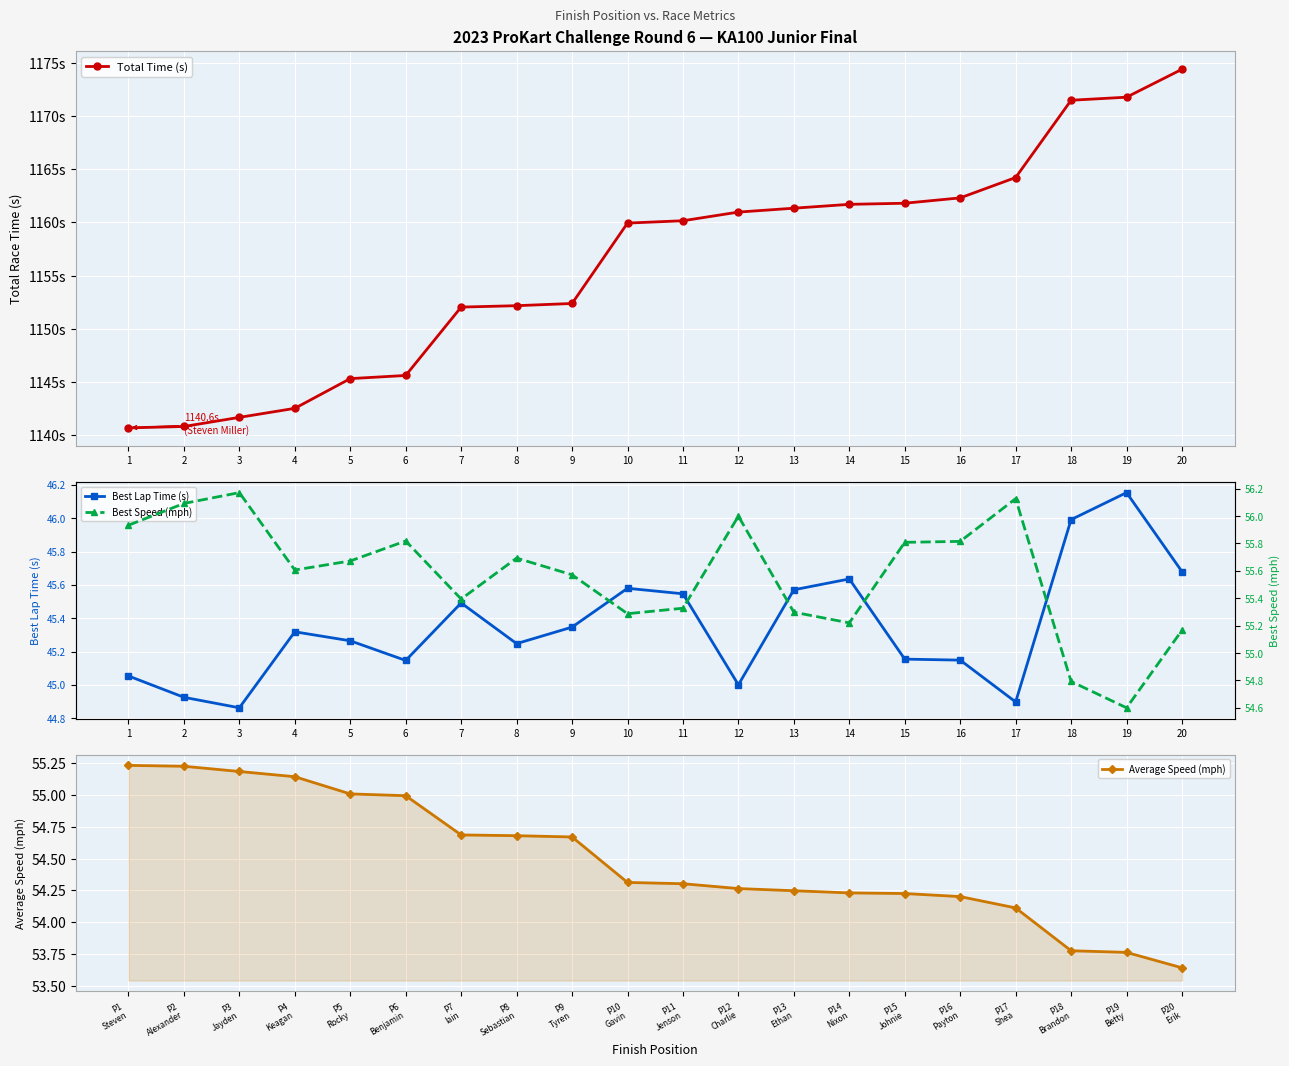

How many values in the Average Speed (mph) series exceed 54?

17